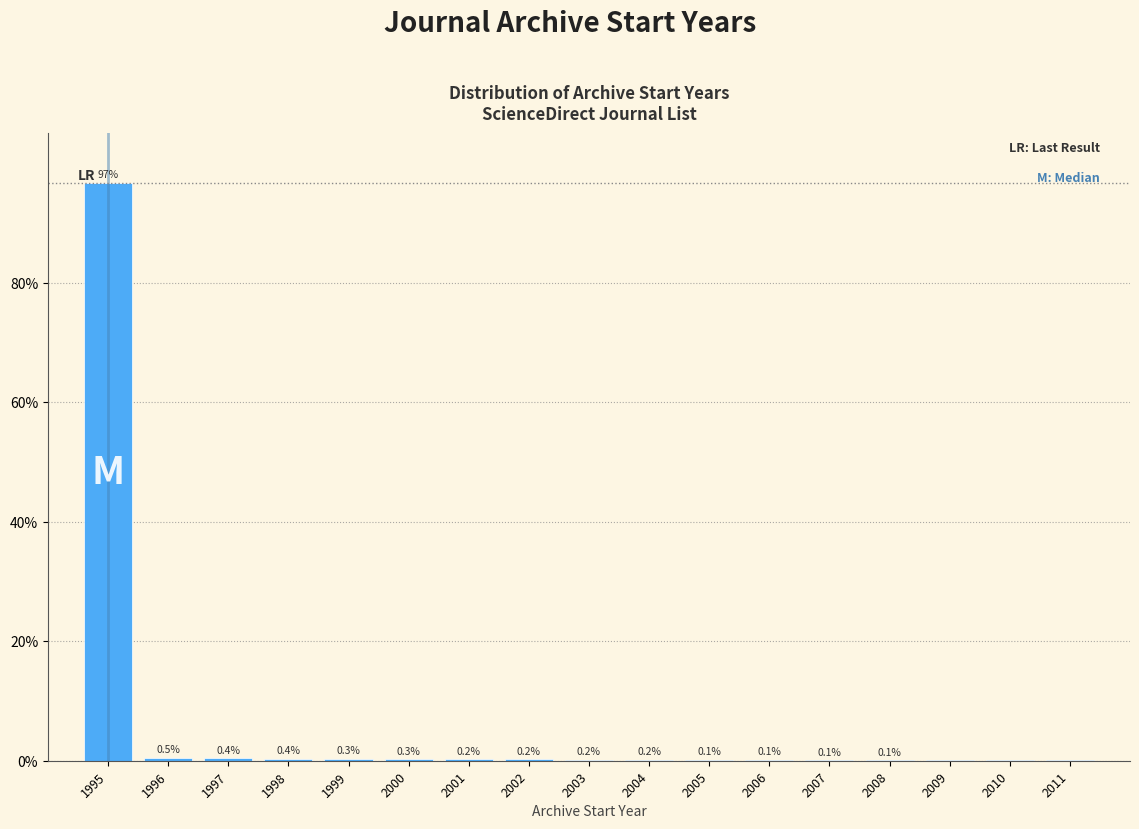

What is the greatest value displayed?

96.7